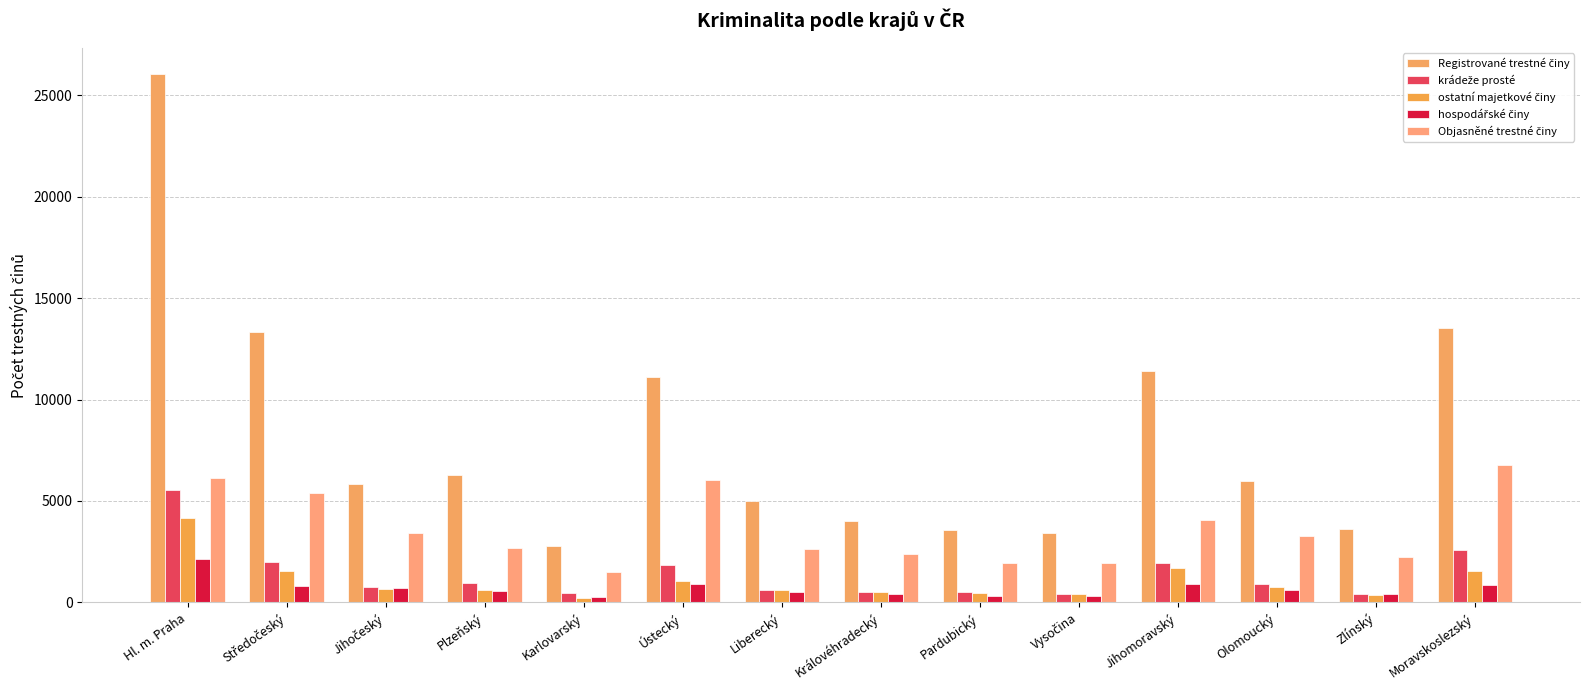

Count the number of data series in this chart.

5